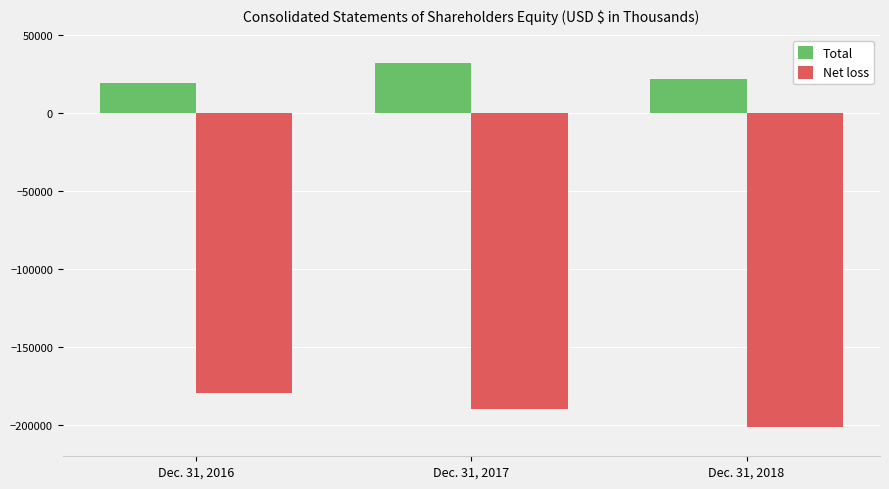

What is the total value across all series at Dec. 31, 2017?

-157576